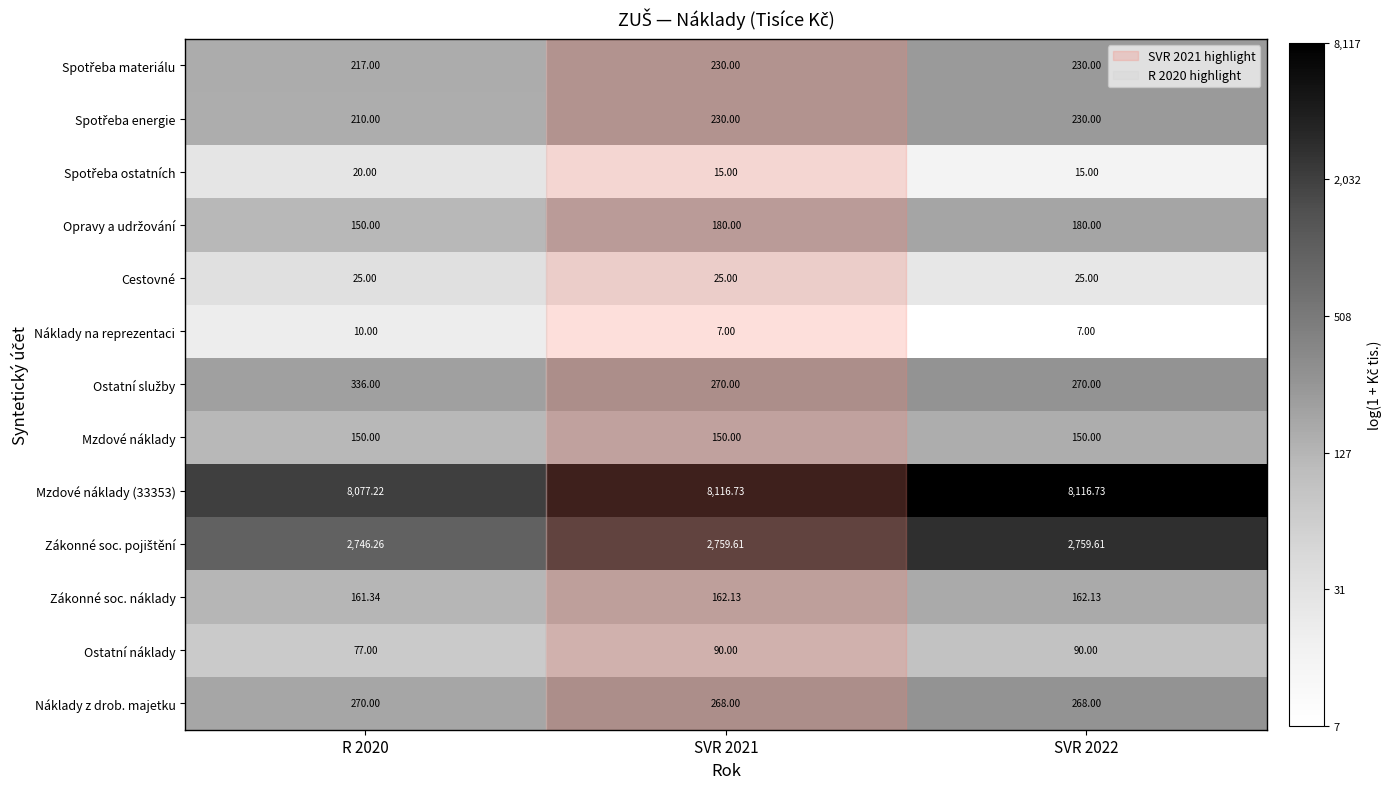

How many distinct data groups are displayed?

13